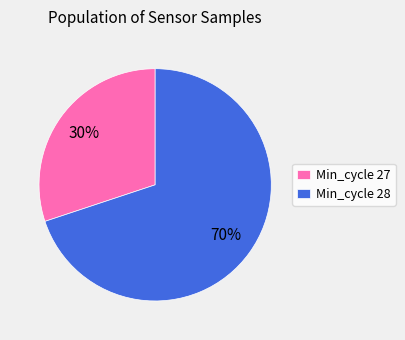

True or false: Min_cycle 28 accounts for 64% of the total.

False